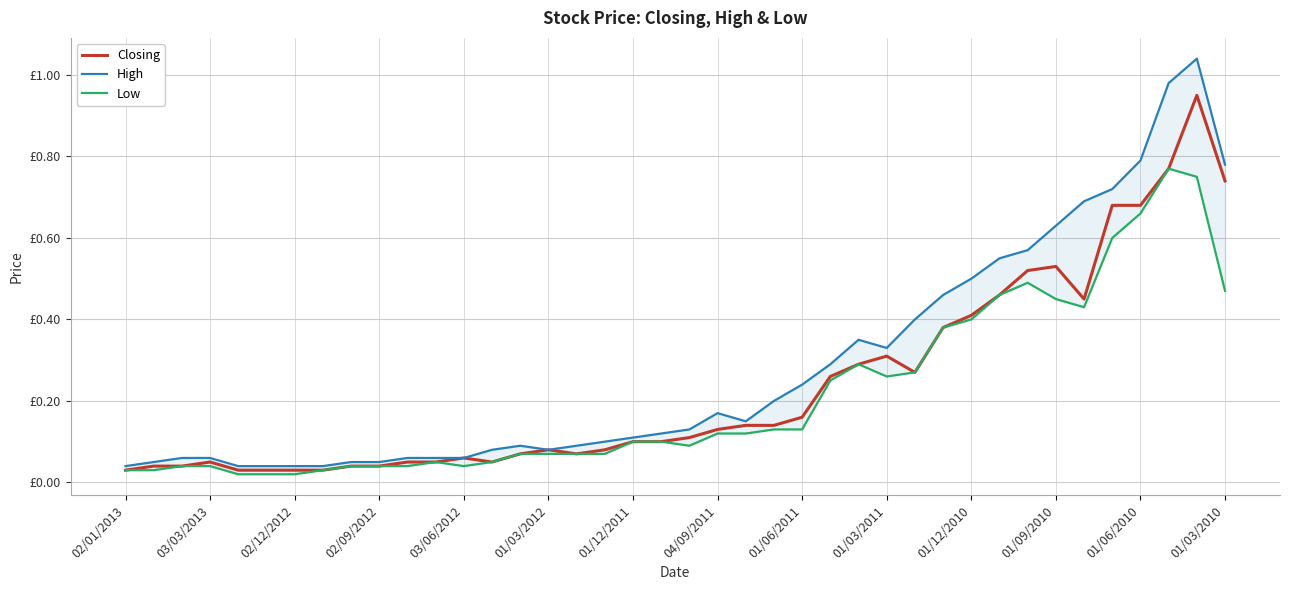

At how many categories does at least one series exceed 0?

40